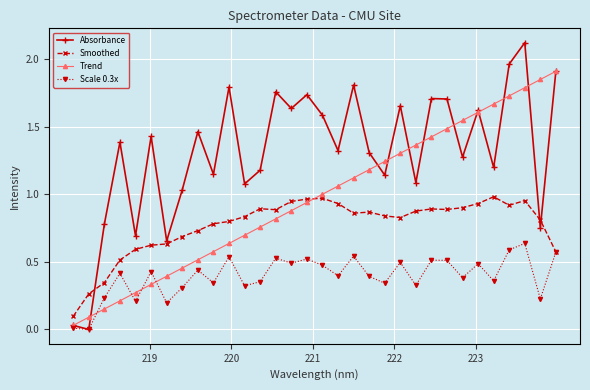

What is the greatest value displayed?

2.1